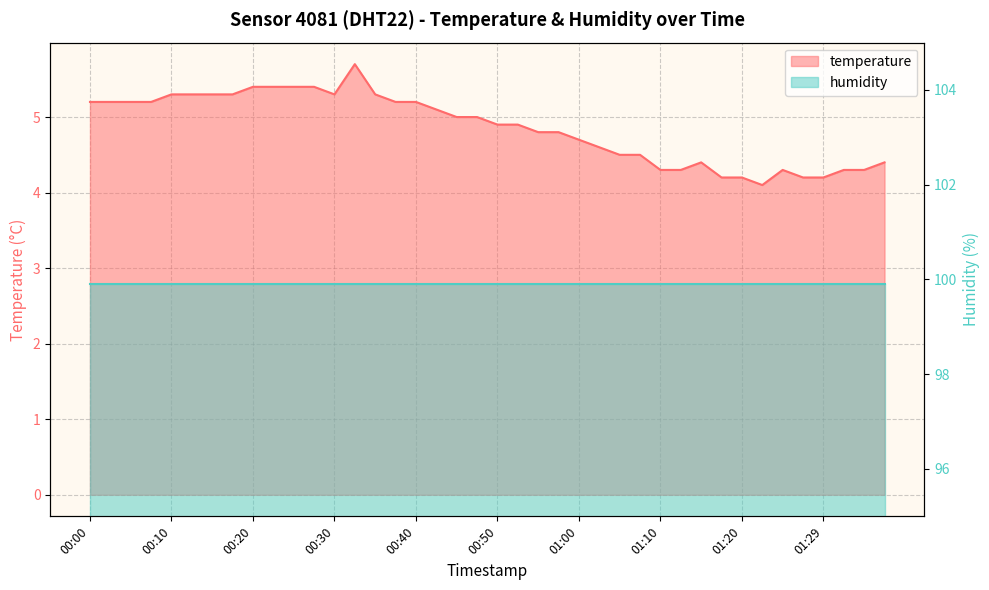

True or false: the data shows 5.2 at 00:05.

True